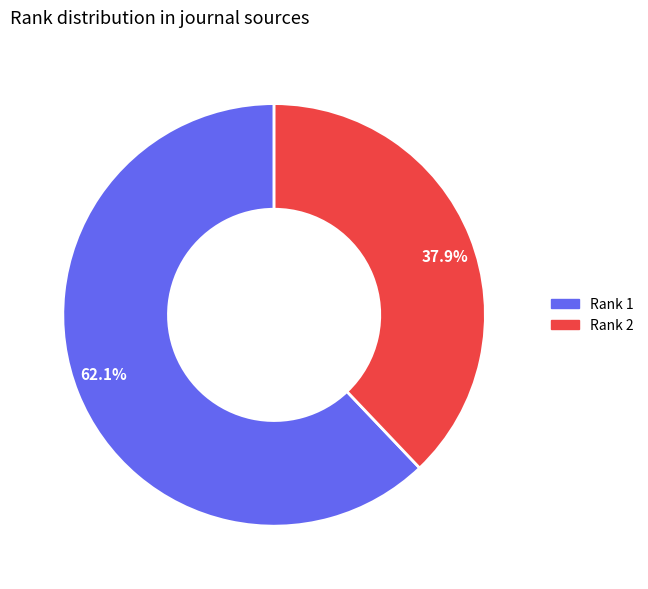

What is the total percentage of Rank 1 and Rank 2?

100.0%